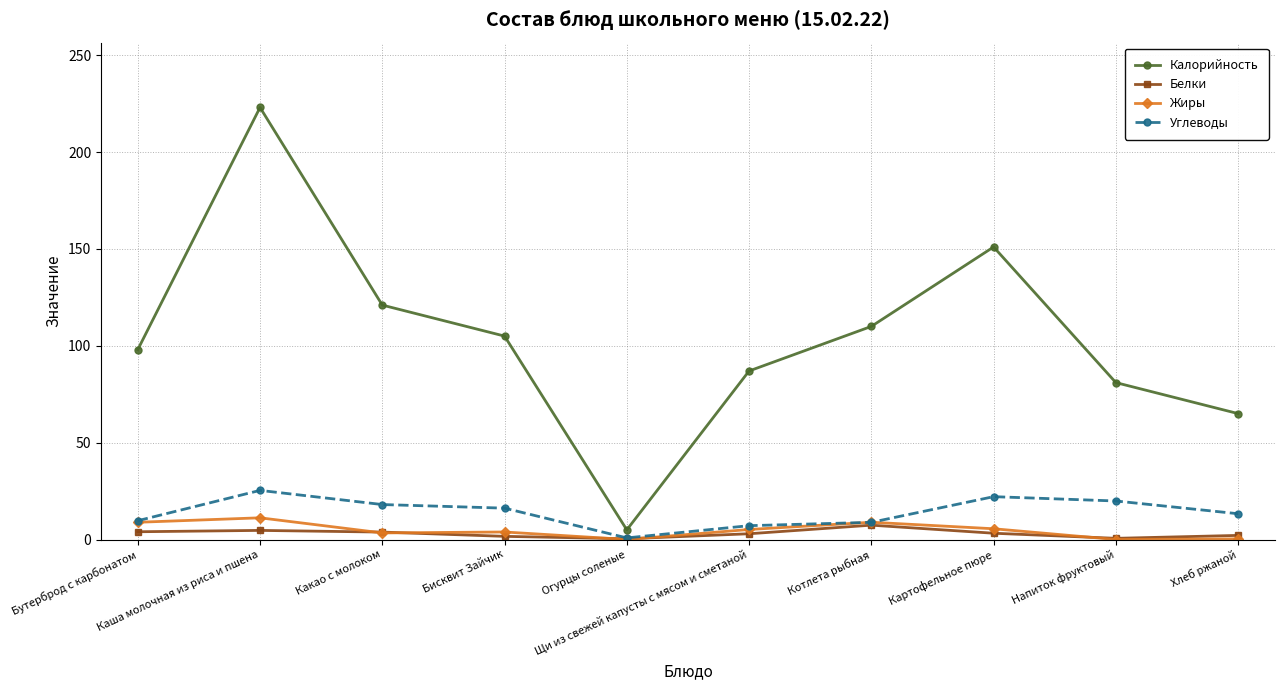

At which category does Калорийность reach its first local valley?

Огурцы соленые